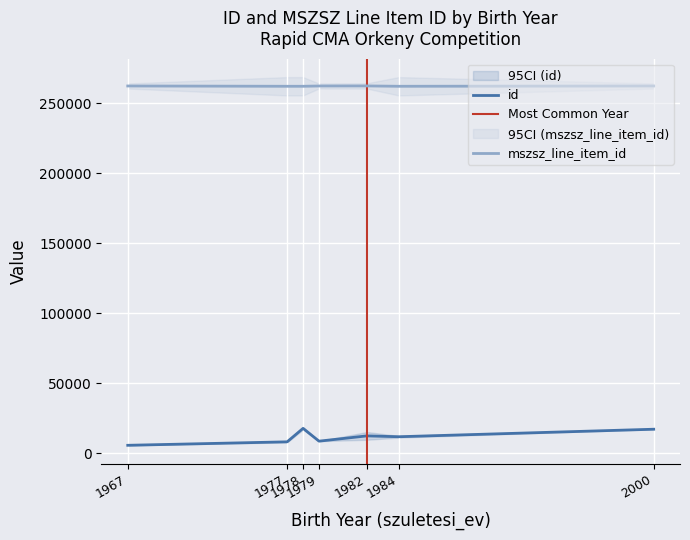

What is the maximum value for id?

17831.0